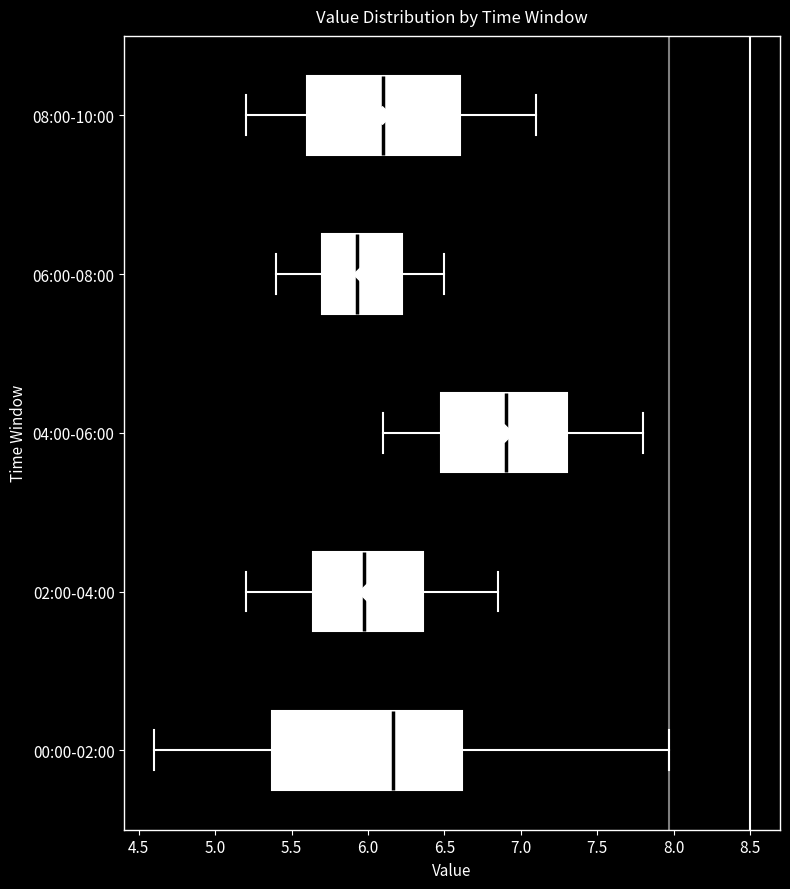

Reading bottom to top, read every box against the x-axis: the position of its median line, the range the box covers, and the ends of its whiskers. The values are not printed on the chart, so give them approximately, as read against the axis.

00:00-02:00: median 6.15, box 5.35 to 6.60, whiskers 4.60 to 7.95
02:00-04:00: median 6.00, box 5.65 to 6.35, whiskers 5.20 to 6.85
04:00-06:00: median 6.90, box 6.50 to 7.30, whiskers 6.10 to 7.80
06:00-08:00: median 5.95, box 5.70 to 6.25, whiskers 5.40 to 6.50
08:00-10:00: median 6.10, box 5.60 to 6.60, whiskers 5.20 to 7.10